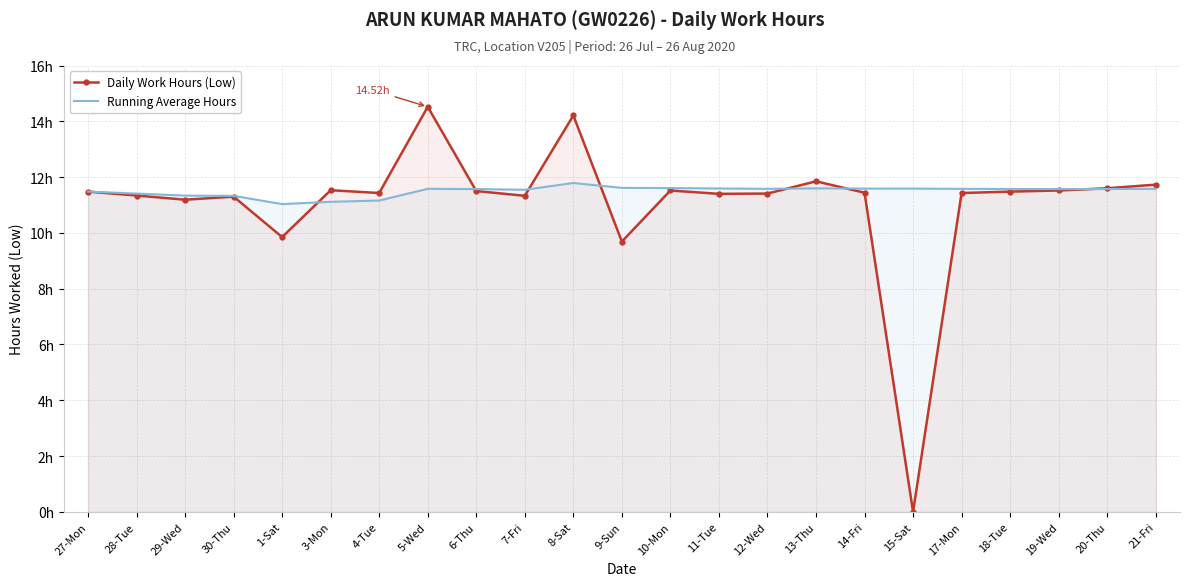

Reading right to left, what are all the values shown in this chart?

Daily Work Hours (Low): 11.7	11.6	11.5	11.5	11.4	0.0	11.4	11.8	11.4	11.4	11.5	9.7	14.2	11.3	11.5	14.5	11.4	11.5	9.8	11.3	11.2	11.3	11.5
Running Average Hours: 11.6	11.6	11.6	11.6	11.6	11.6	11.6	11.6	11.6	11.6	11.6	11.6	11.8	11.5	11.6	11.6	11.2	11.1	11.0	11.3	11.3	11.4	11.5